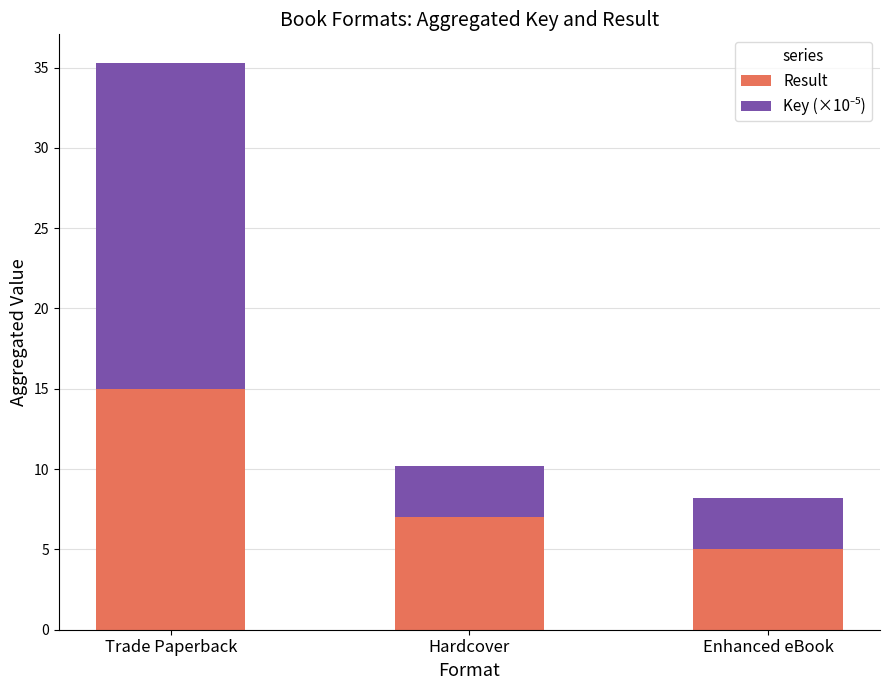

Is it true that Result equals 7.0 at Hardcover?

True